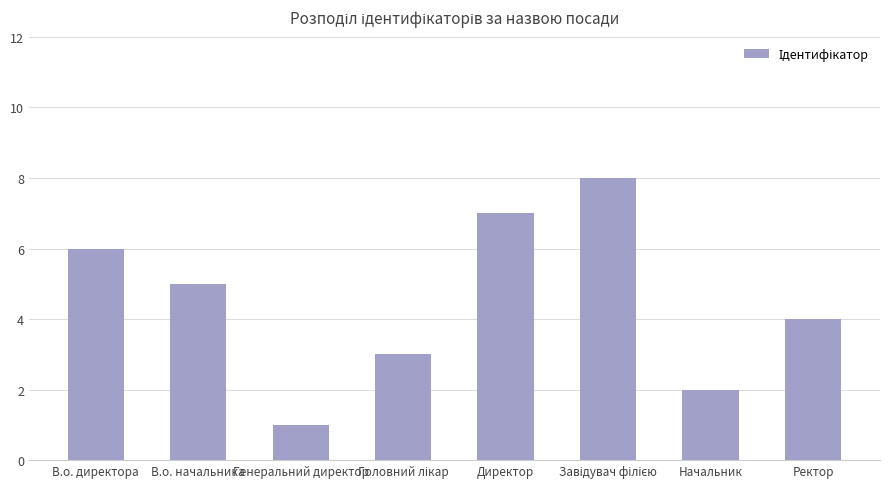

How many data points are less than 5?

4